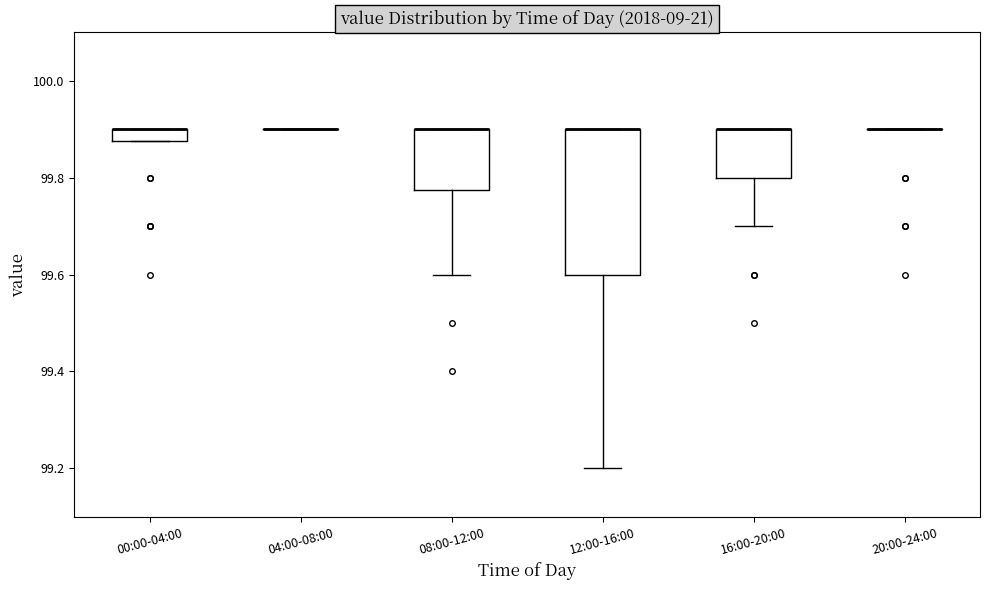

Which box is the tallest, from its lower edge to its upper edge?

12:00-16:00